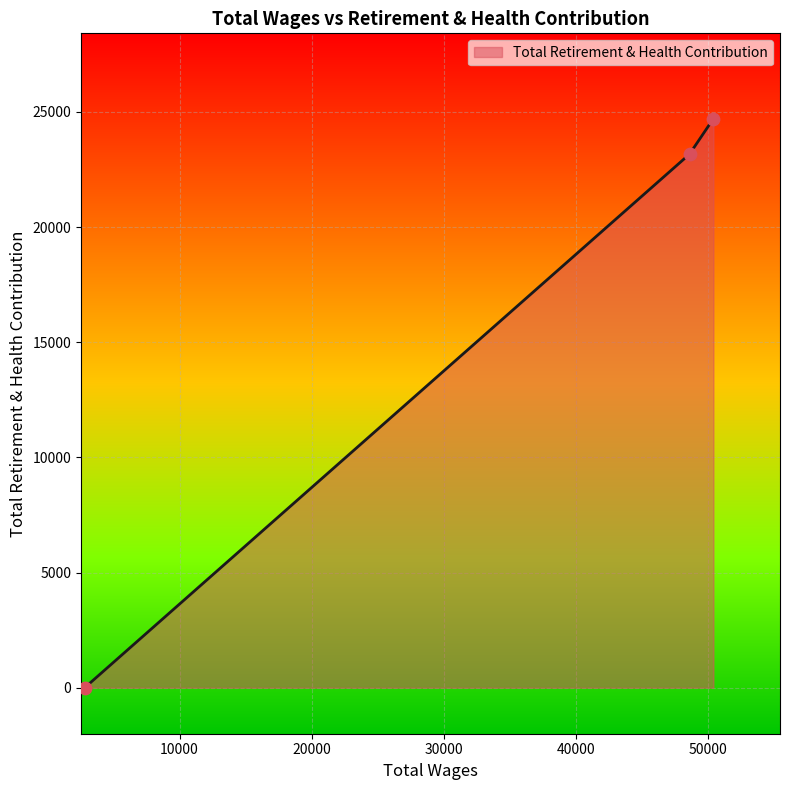

What is the greatest value displayed?

24705